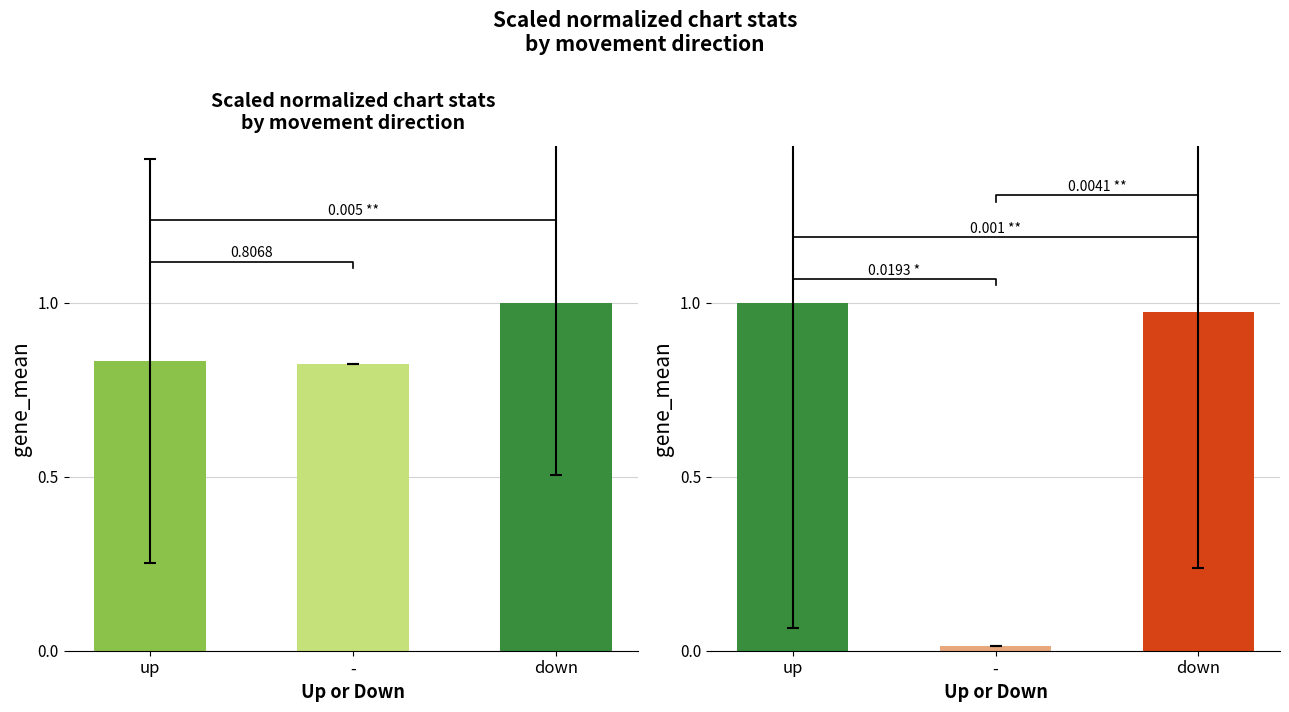

What is the average value of the Avg Position (norm) series?

0.9